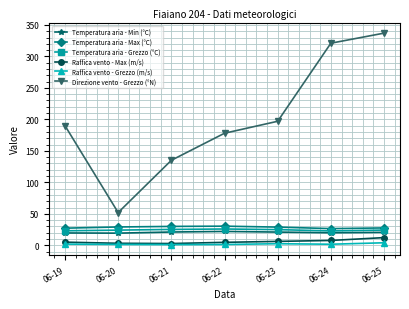

Is the value of Raffica vento - Grezzo (m/s) at 06-24 greater than the value of Temperatura aria - Grezzo (°C) at 06-19?

No